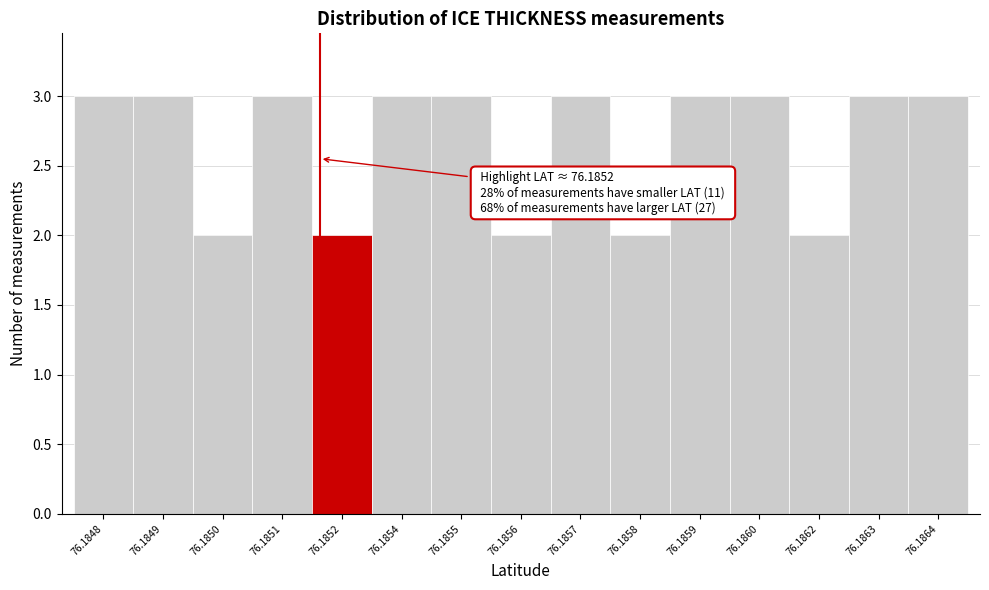

Reading left to right, what are all the values shown in this chart?

76.1848=3	76.1849=3	76.1850=2	76.1851=3	76.1852=2	76.1854=3	76.1855=3	76.1856=2	76.1857=3	76.1858=2	76.1859=3	76.1860=3	76.1862=2	76.1863=3	76.1864=3